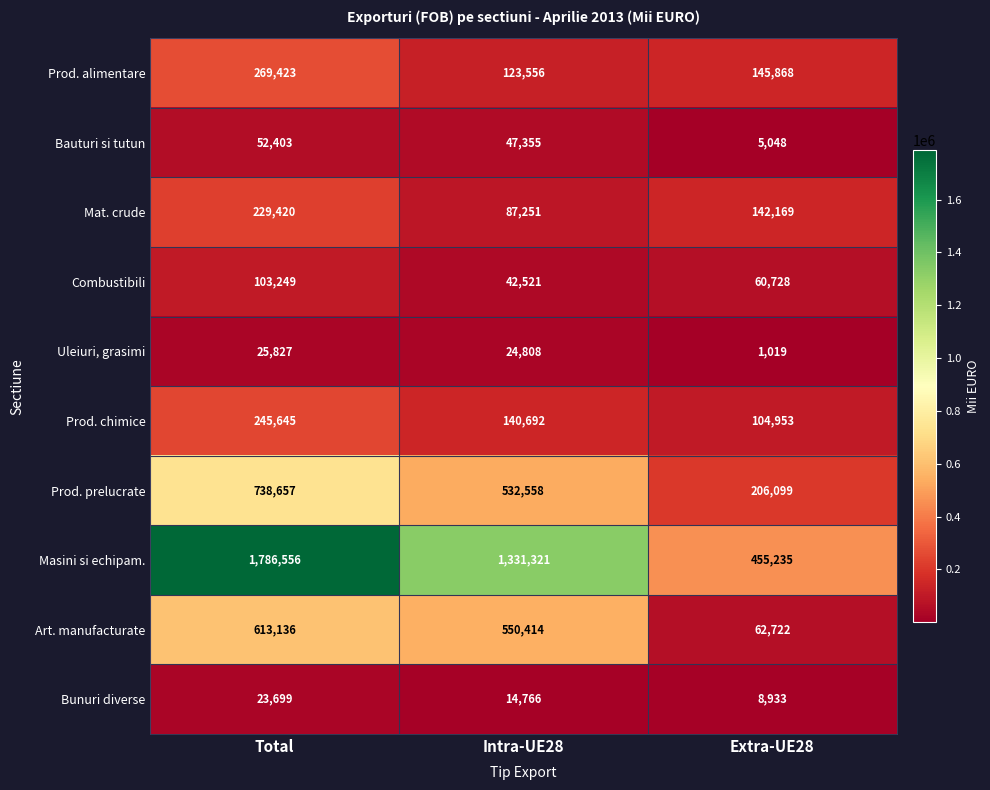

What is the difference between the highest and lowest values at Extra-UE28?

454216